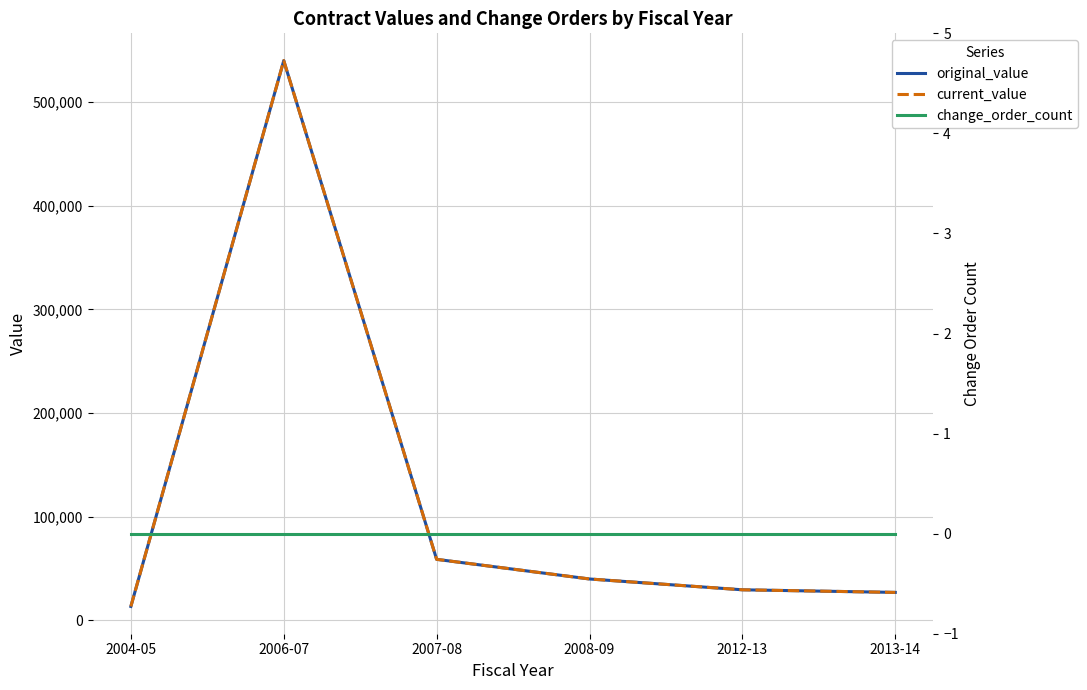

True or false: change_order_count and original_value intersect in this chart.

False